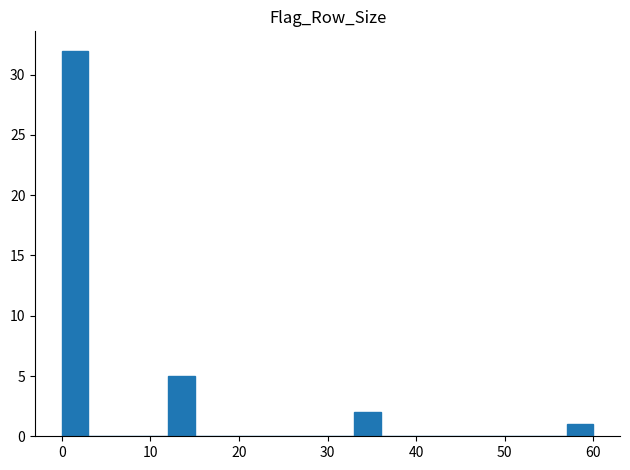

Read against the x-axis, roughly where is the centre of the tallest bar?

2